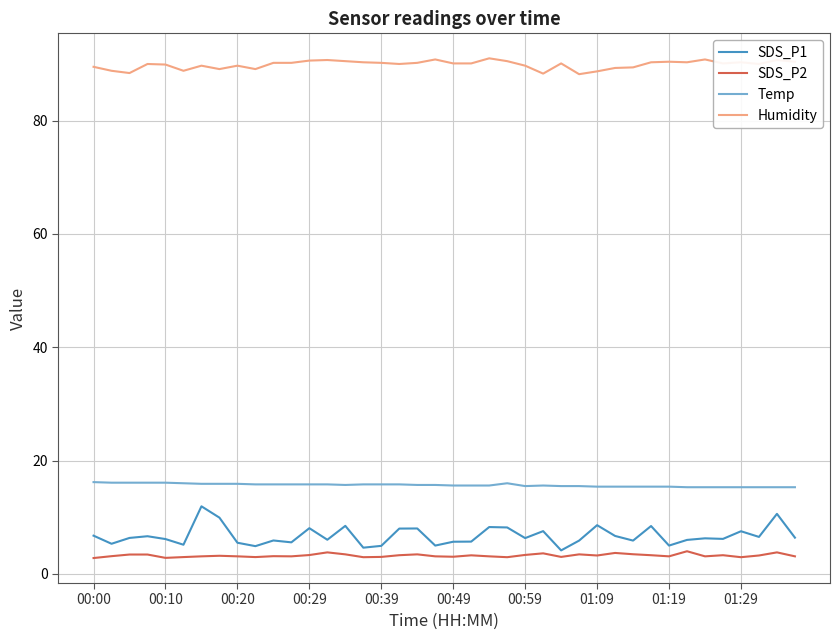

Which series has the widest spread of values?

SDS_P1